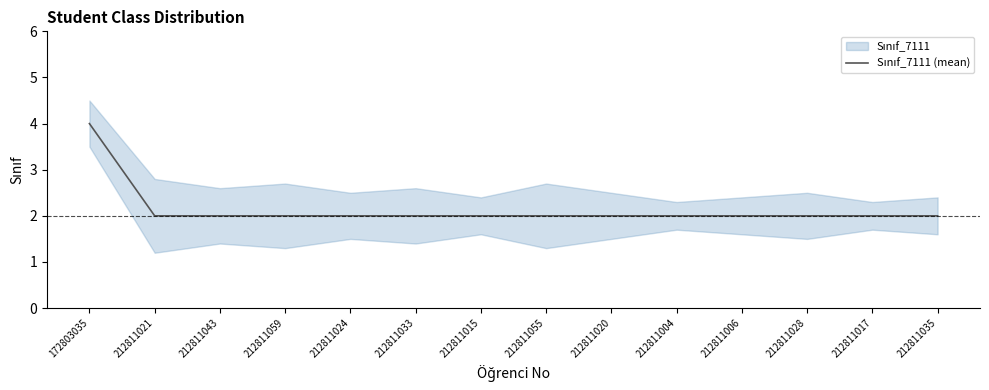

The value at 212811059 is 0. True or false?

False